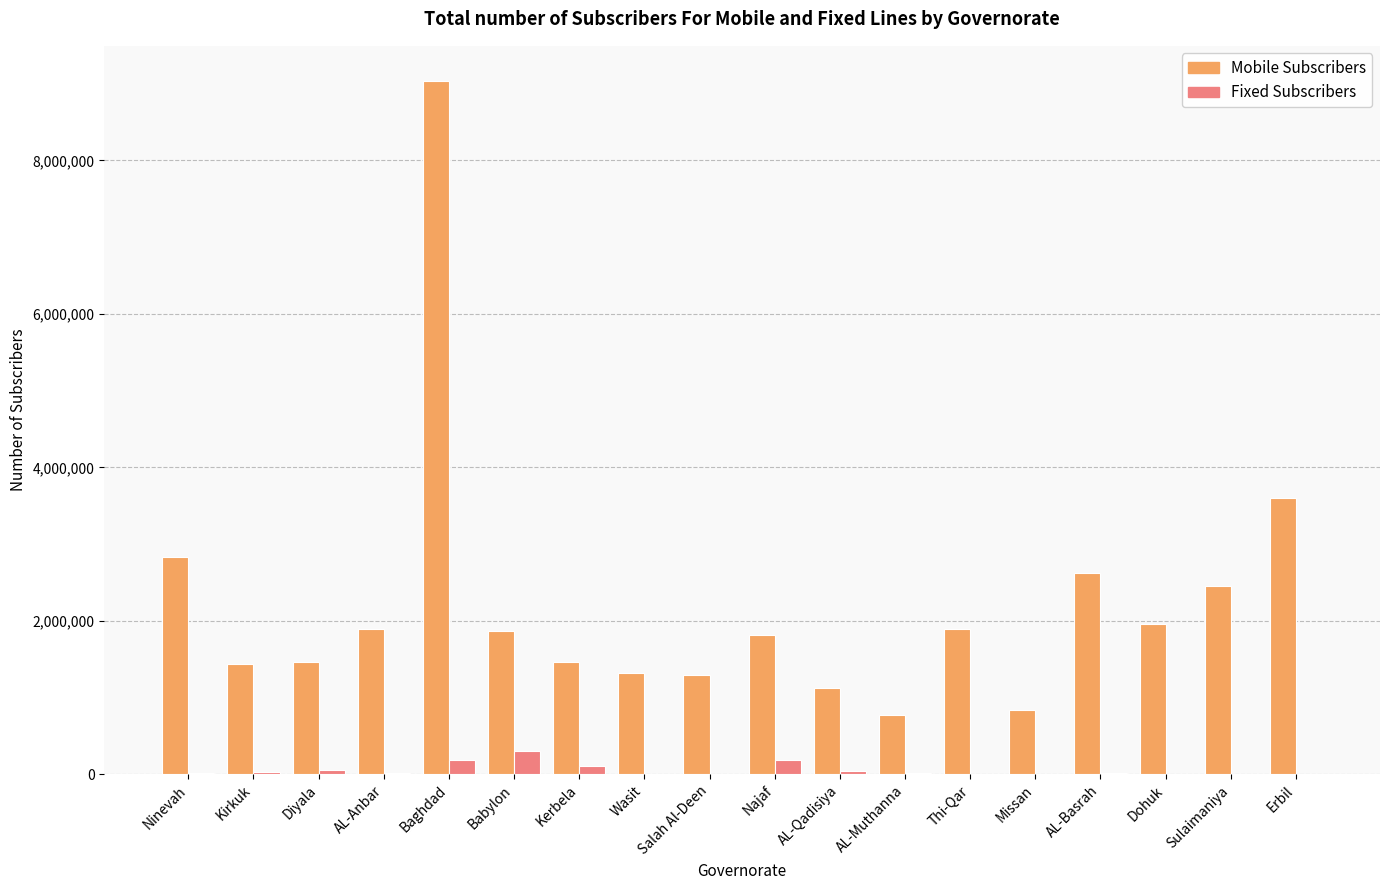

Which series has the largest range (max minus min)?

Mobile Subscribers